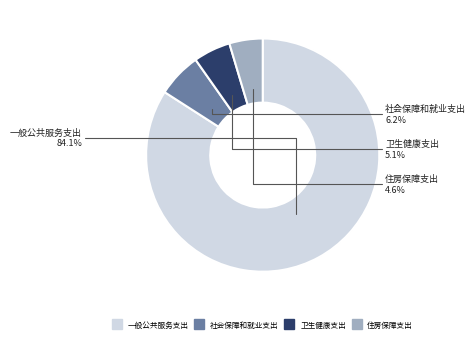

Which slice represents more than half of the pie?

一般公共服务支出